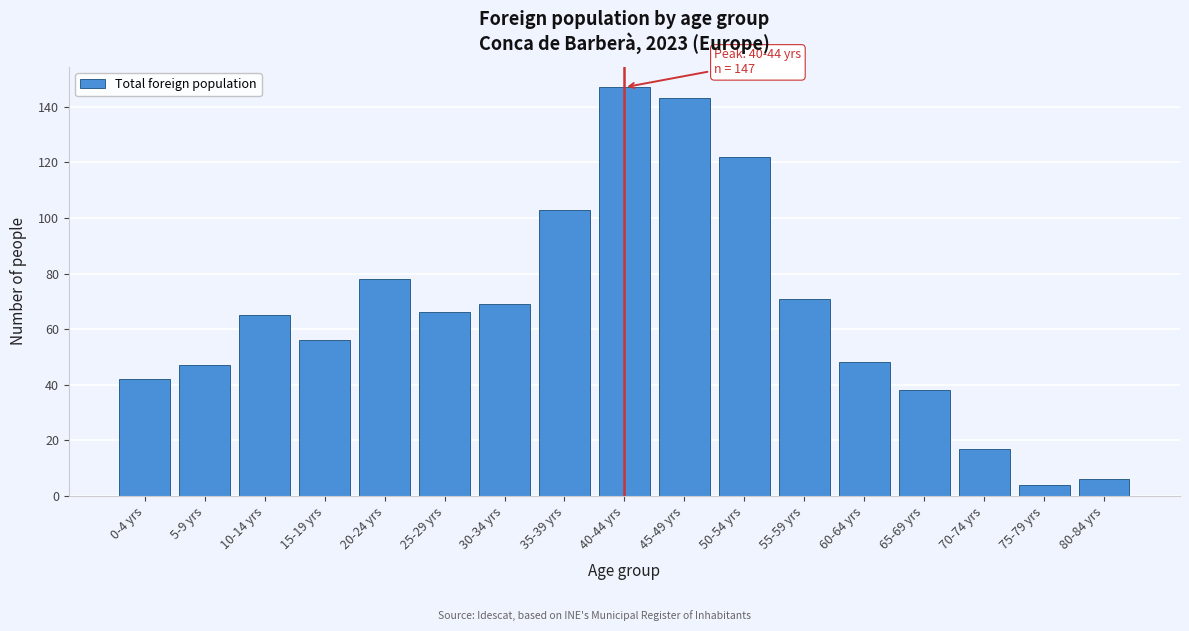

Reading left to right, extract all data points from this chart.

0-4 yrs=42	5-9 yrs=47	10-14 yrs=65	15-19 yrs=56	20-24 yrs=78	25-29 yrs=66	30-34 yrs=69	35-39 yrs=103	40-44 yrs=147	45-49 yrs=143	50-54 yrs=122	55-59 yrs=71	60-64 yrs=48	65-69 yrs=38	70-74 yrs=17	75-79 yrs=4	80-84 yrs=6